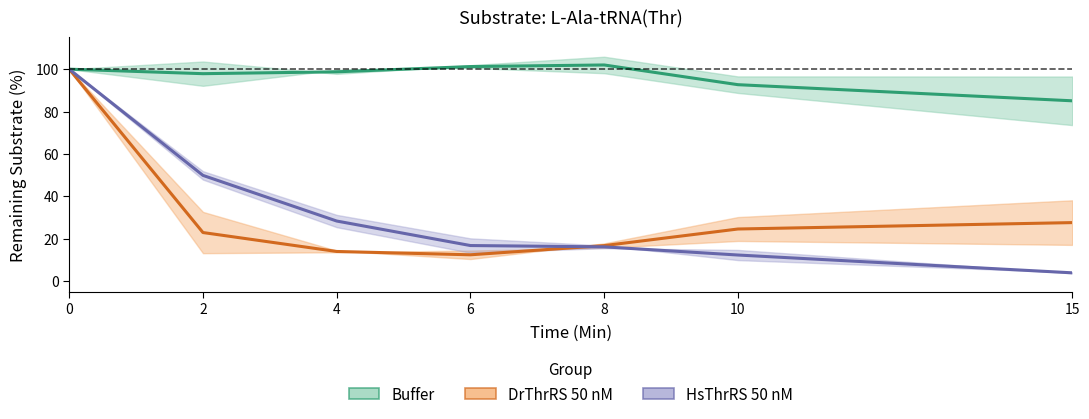

What is the total value across all series at 10?

129.5